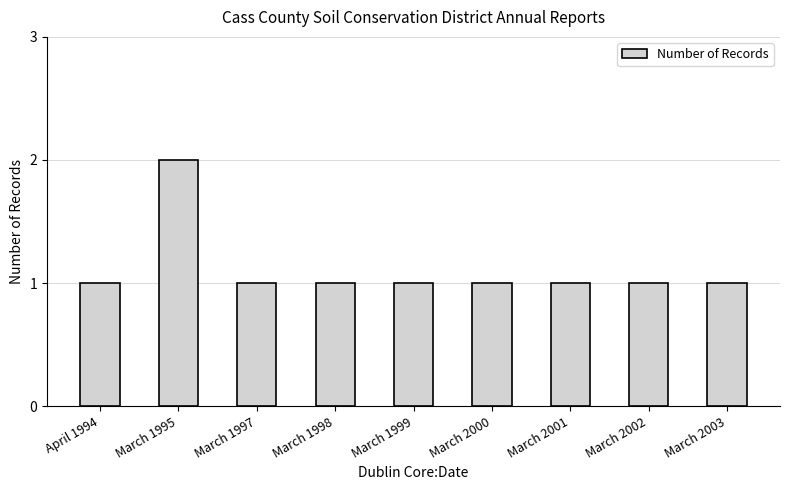

Which has a higher value, March 1995 or March 1999?

March 1995